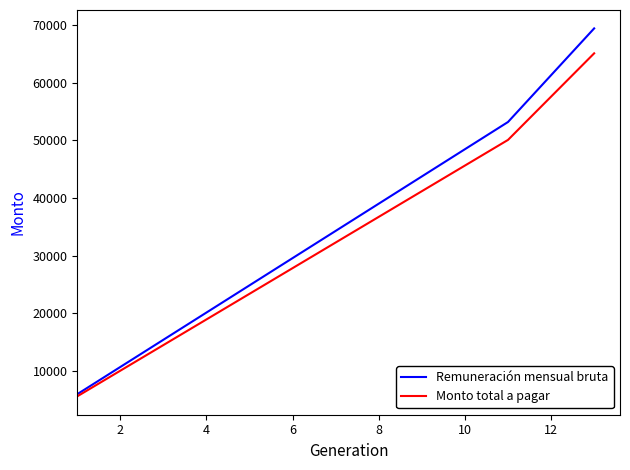

How many distinct data groups are displayed?

2